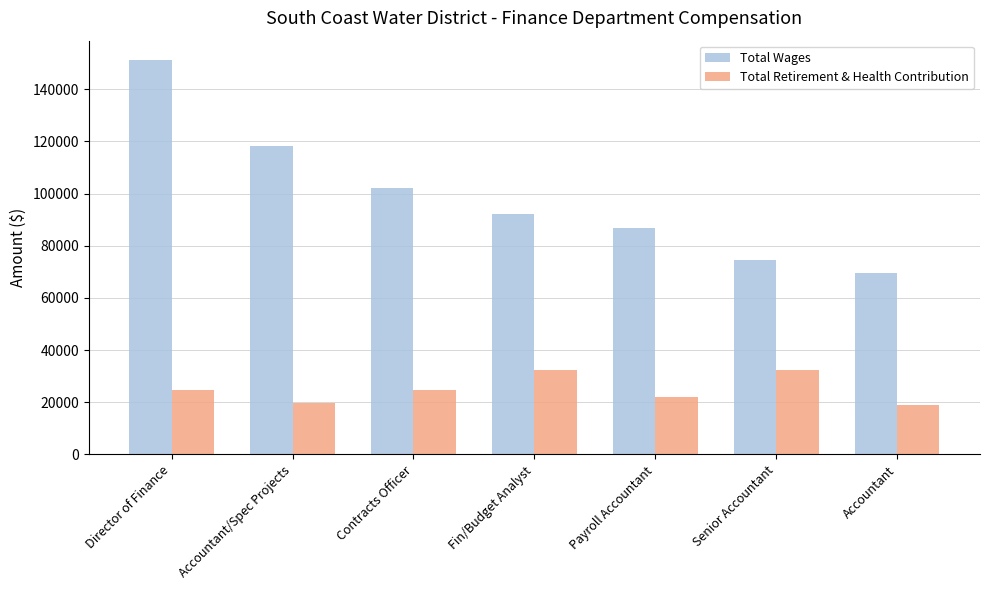

What is the smallest value displayed?

19154